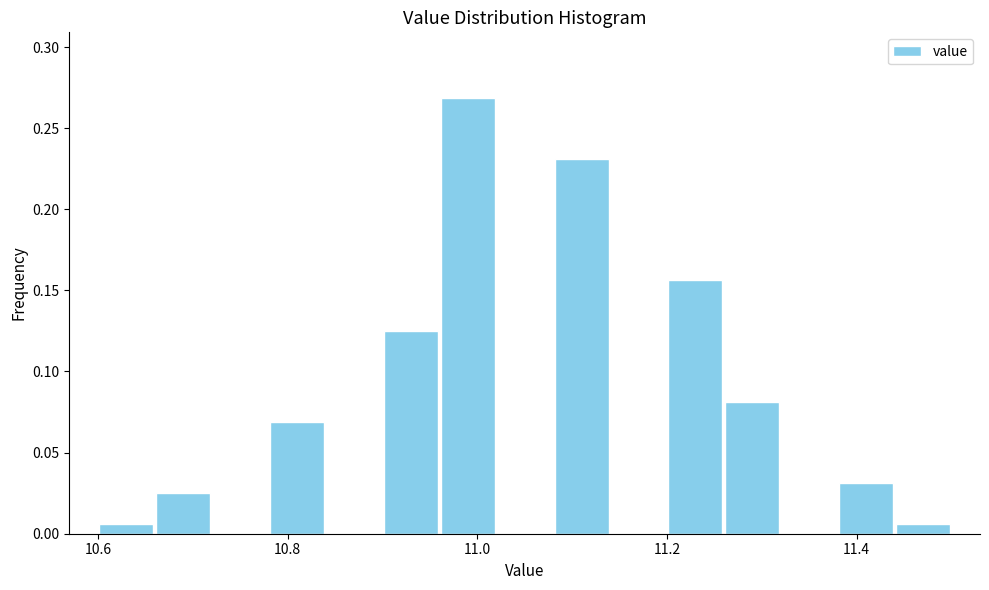

Read against the x-axis, roughly where is the centre of the tallest bar?

11.00